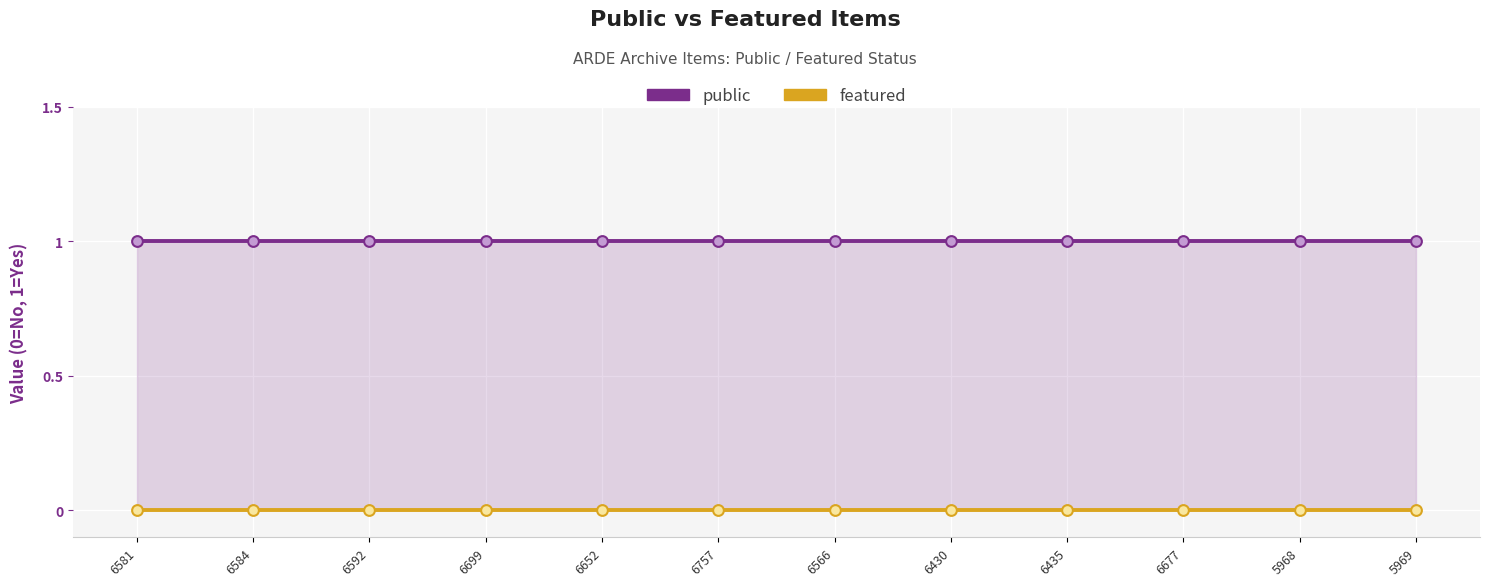

What are all the series names shown in the legend?

public, featured